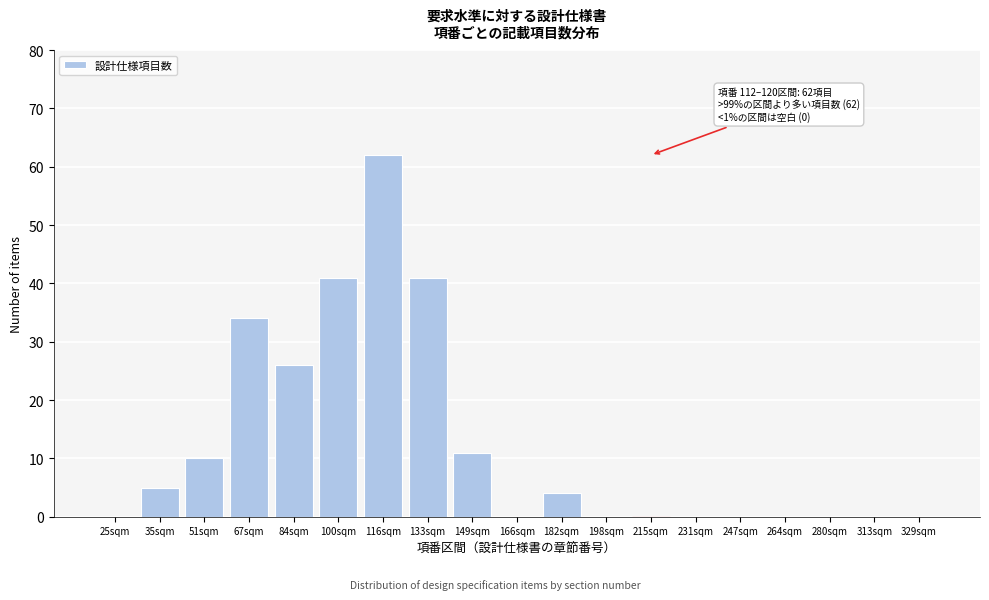

Reading right to left, extract all data points from this chart.

329sqm=0	313sqm=0	280sqm=0	264sqm=0	247sqm=0	231sqm=0	215sqm=0	198sqm=0	182sqm=4	166sqm=0	149sqm=11	133sqm=41	116sqm=62	100sqm=41	84sqm=26	67sqm=34	51sqm=10	35sqm=5	25sqm=0